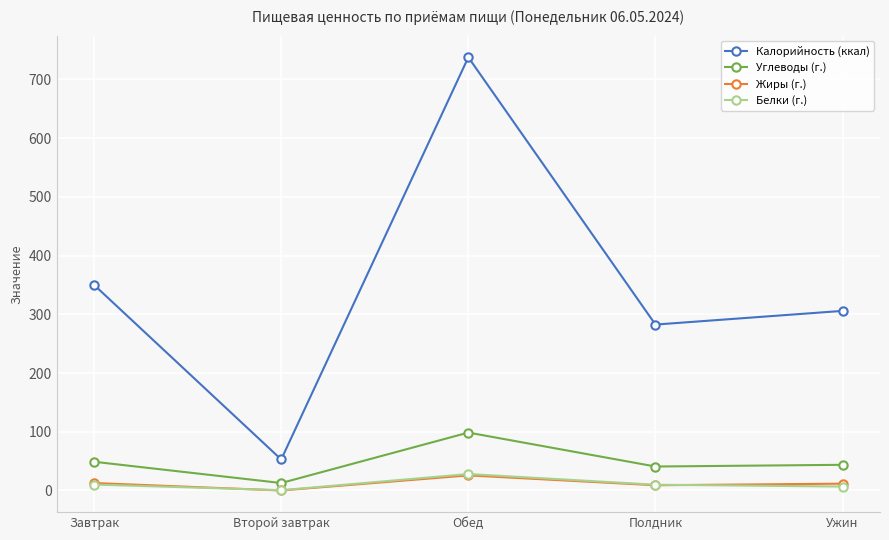

Which series has the widest spread of values?

Калорийность (ккал)